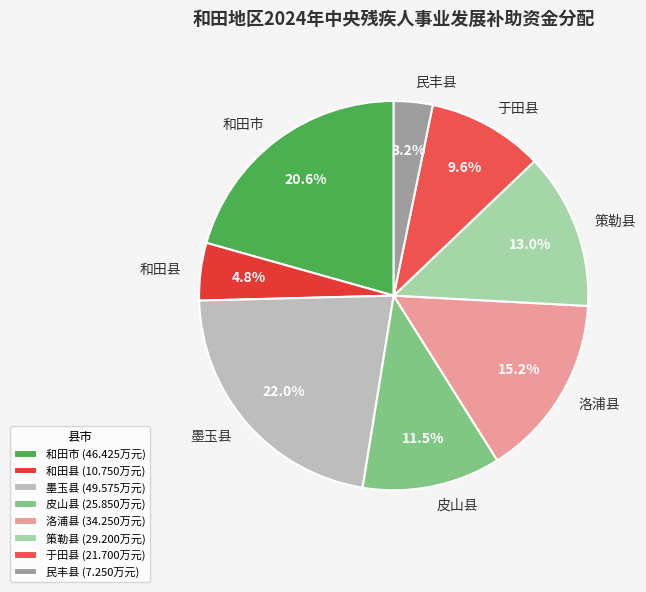

What is the largest slice in the pie chart?

墨玉县